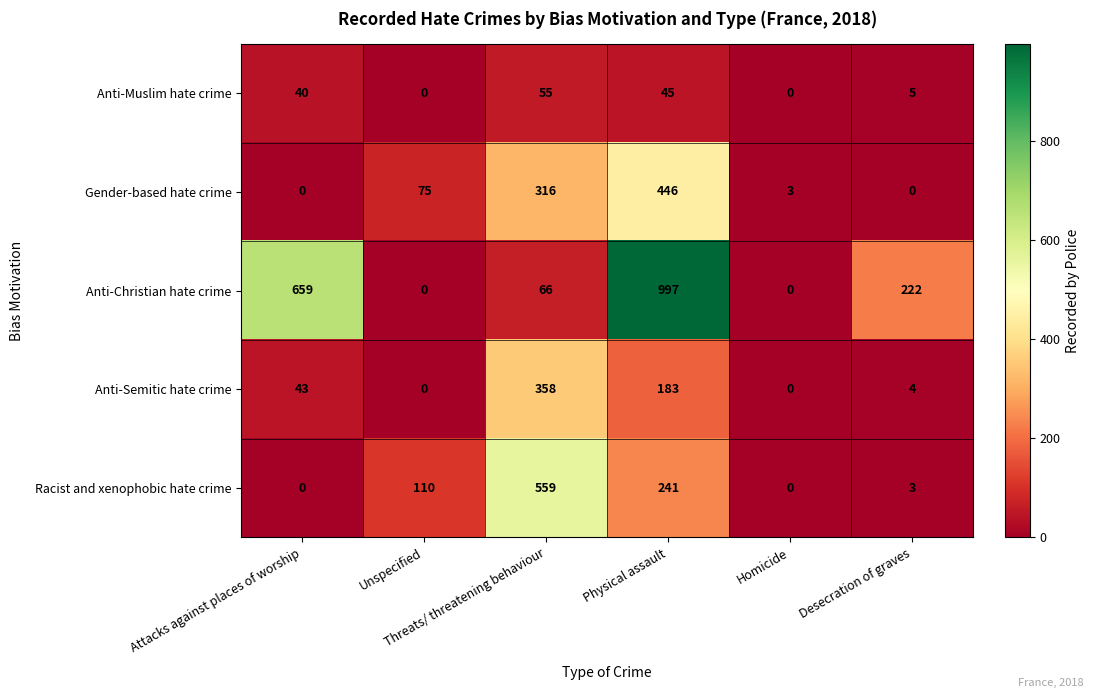

What is the difference between the maximum and minimum values in the Anti-Muslim hate crime series?

55